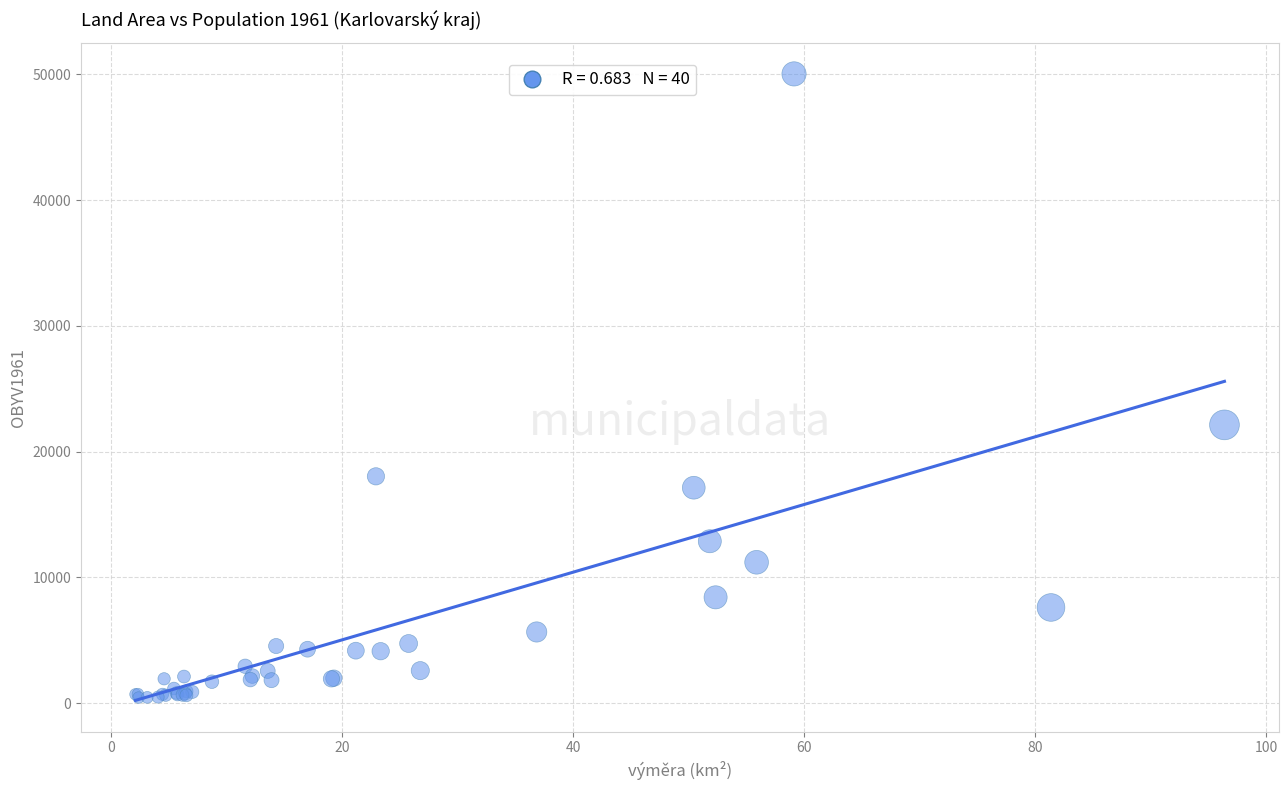

What Y value in the scatter plot is closest to 25245?

22133